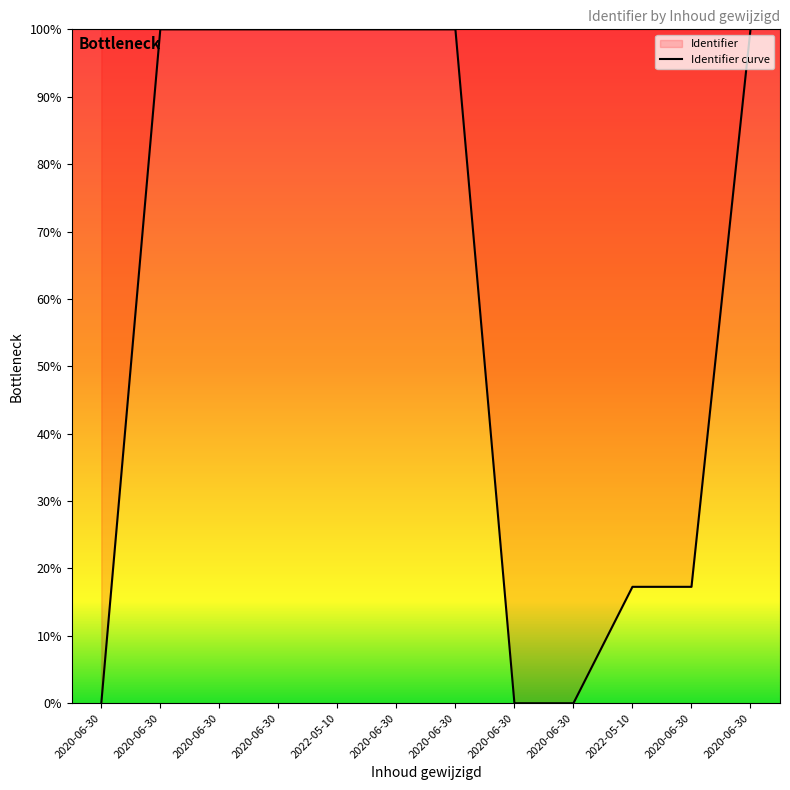

What is the approximate value at 2020-06-30?

100.0